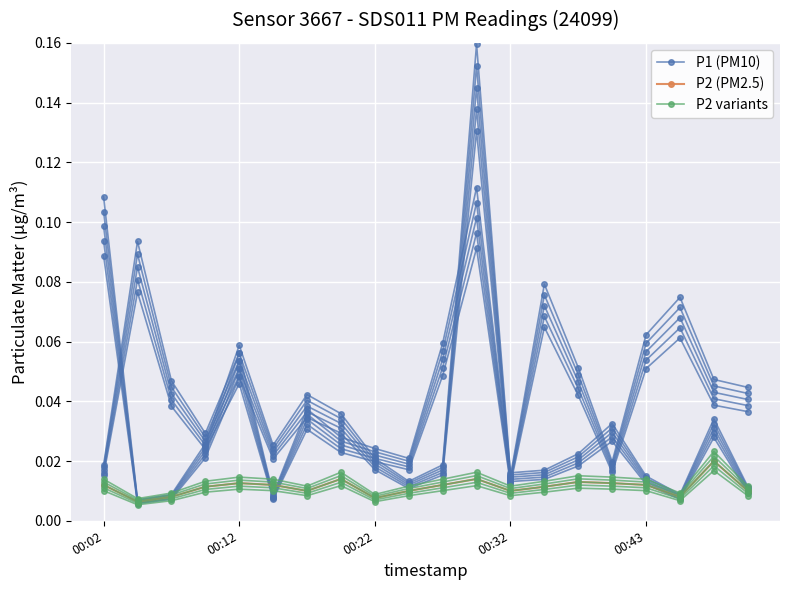

True or false: P2 variants and P2 (PM2.5) intersect in this chart.

False